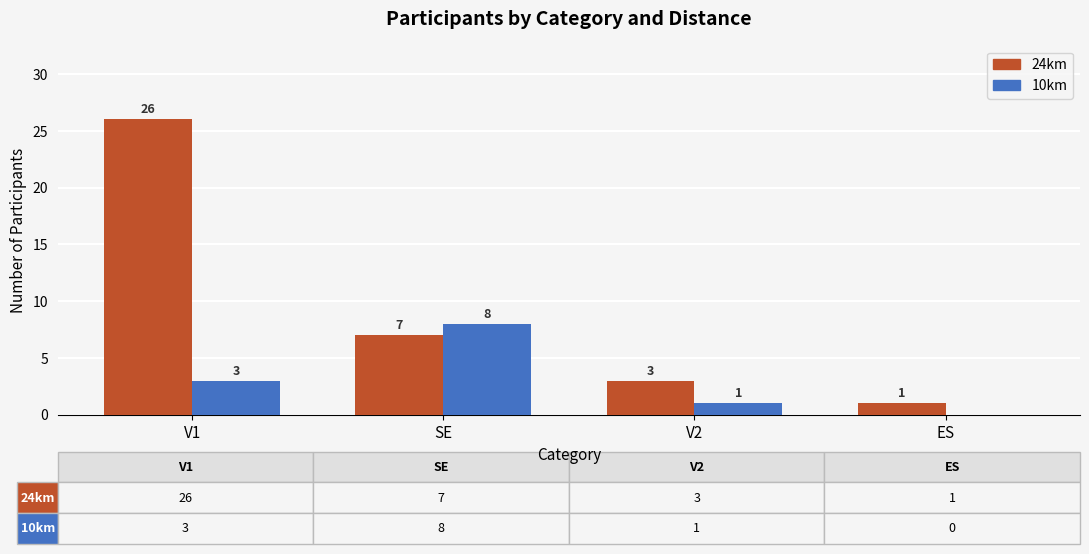

Which series has the largest total across all categories?

24km